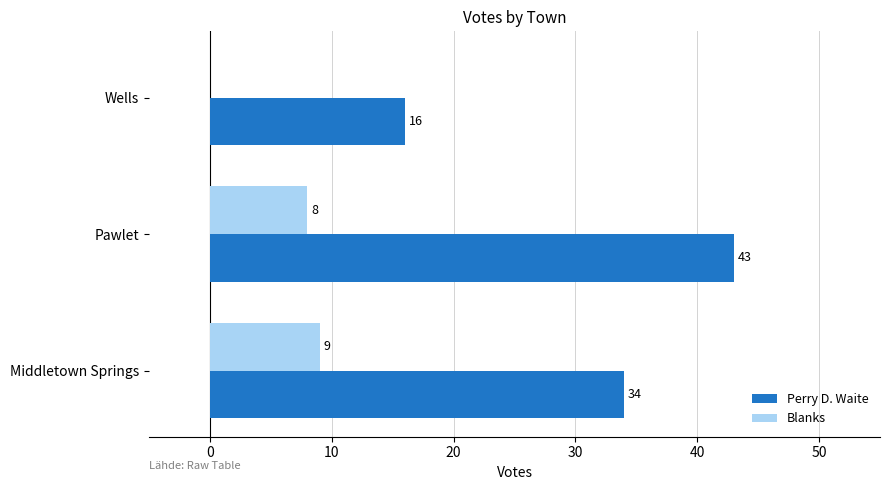

Where is Perry D. Waite nearest to the value 29?

Middletown Springs